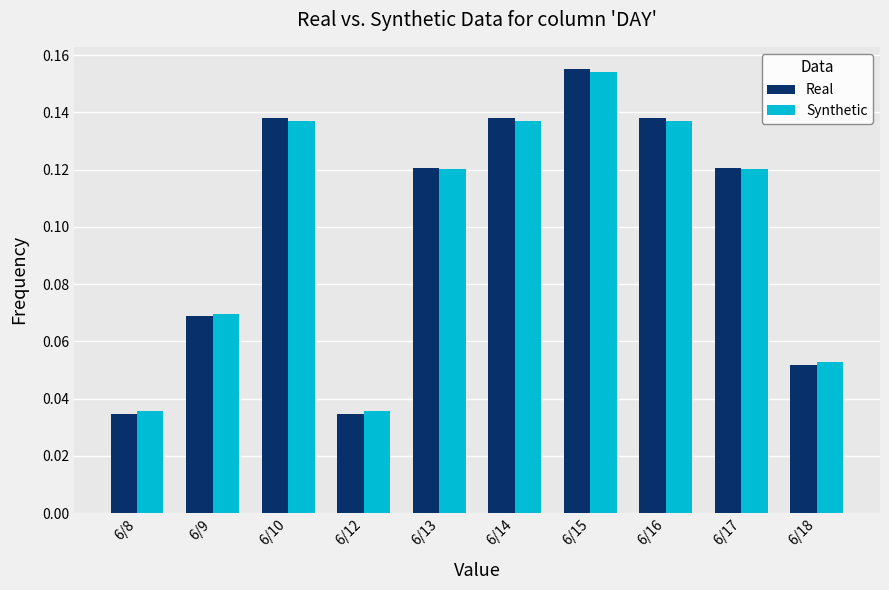

The value of Real at 6/10 is 0.2. True or false?

False